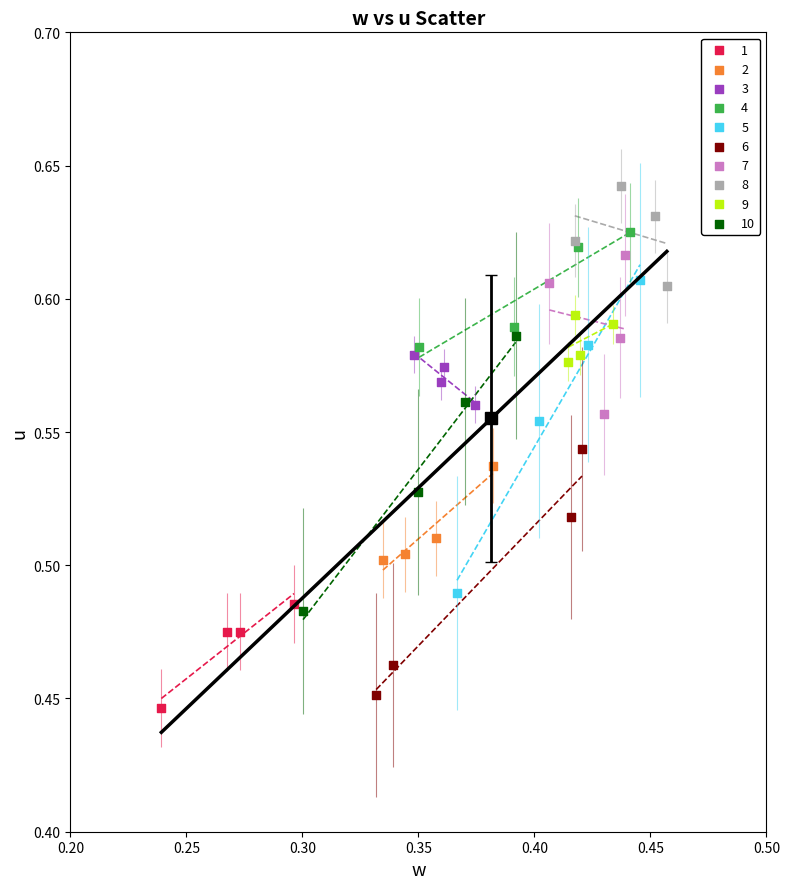

Which series has the largest Y range (max minus min)?

5